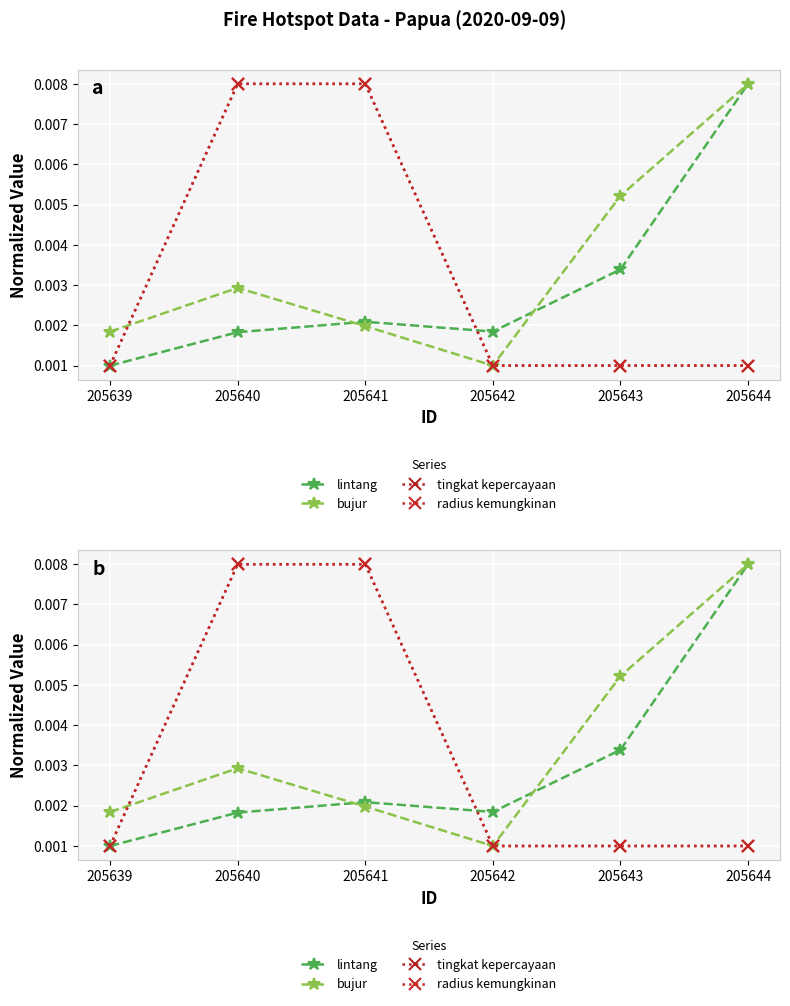

Is it true that bujur equals 0.0 at 205639?

False